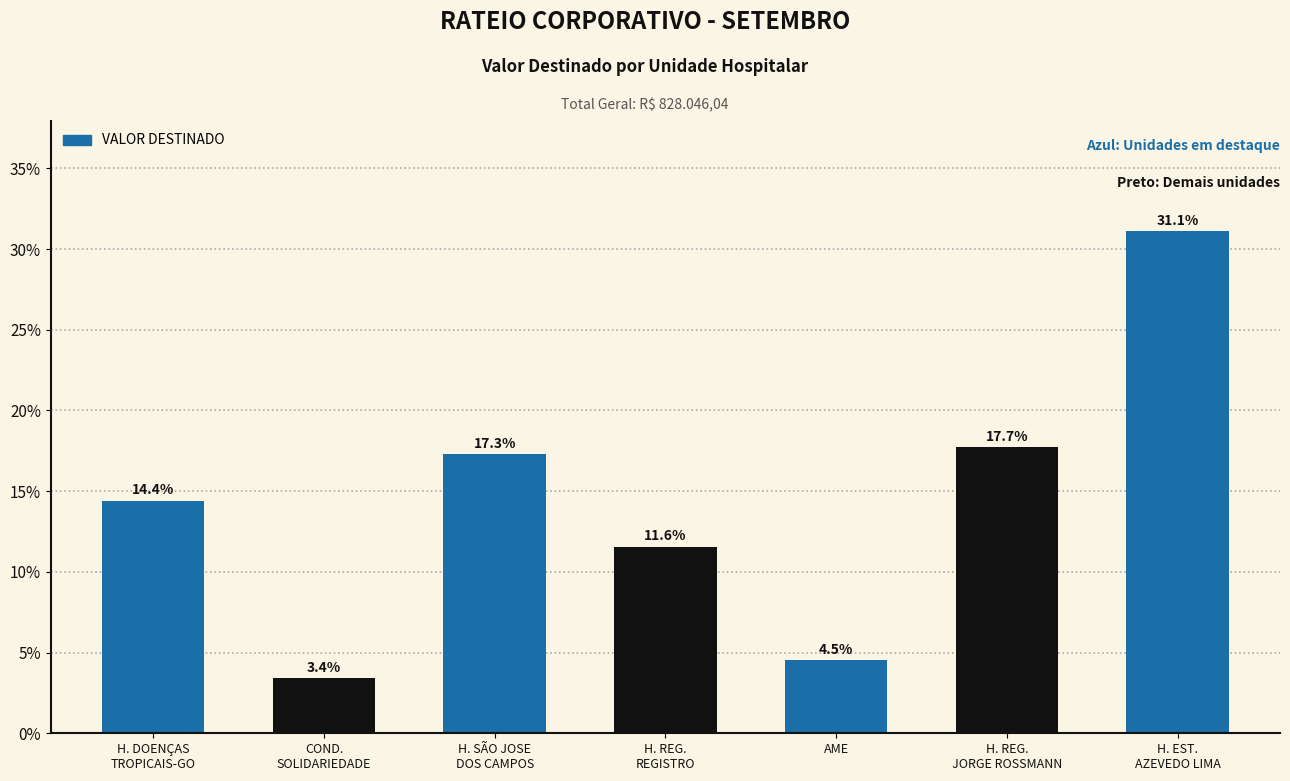

What is the maximum value shown in the chart?

0.3